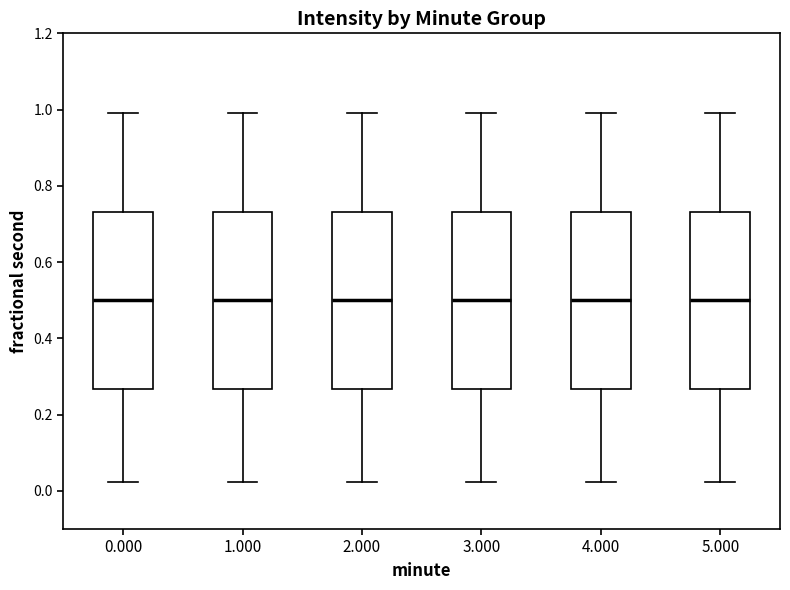

Reading left to right, read every box against the y-axis: the position of its median line, the range the box covers, and the ends of its whiskers. The values are not printed on the chart, so give them approximately, as read against the axis.

0.000: median 0.50, box 0.26 to 0.74, whiskers 0.02 to 1.00
1.000: median 0.50, box 0.26 to 0.74, whiskers 0.02 to 1.00
2.000: median 0.50, box 0.26 to 0.74, whiskers 0.02 to 1.00
3.000: median 0.50, box 0.26 to 0.74, whiskers 0.02 to 1.00
4.000: median 0.50, box 0.26 to 0.74, whiskers 0.02 to 1.00
5.000: median 0.50, box 0.26 to 0.74, whiskers 0.02 to 1.00